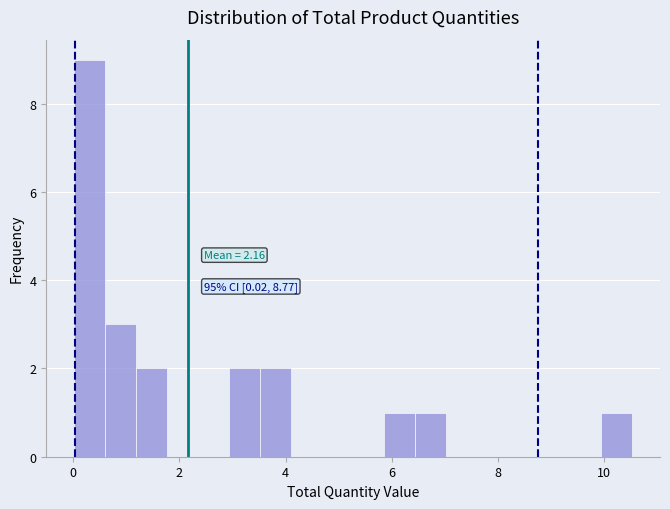

Read against the x-axis, roughly where is the centre of the tallest bar?

0.4